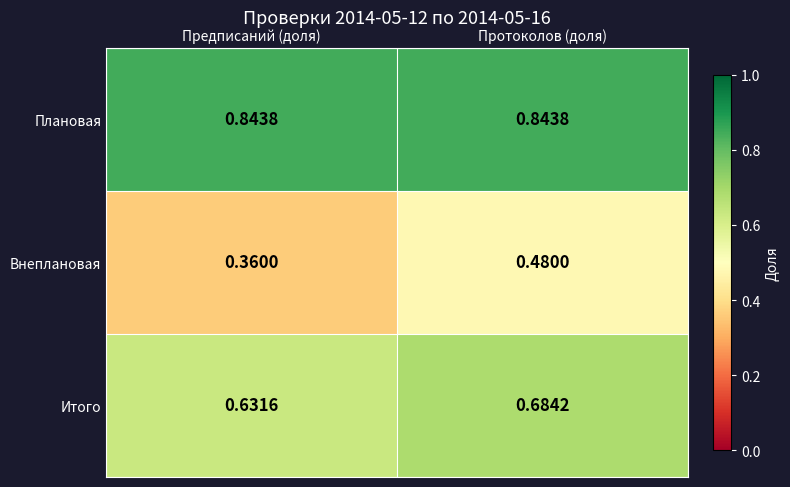

At which label does Внеплановая reach its peak?

Протоколов (доля)